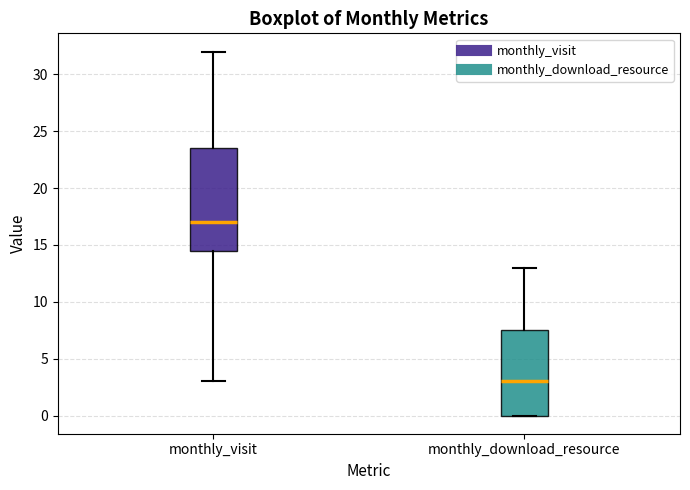

Which box is the tallest, from its lower edge to its upper edge?

monthly_visit